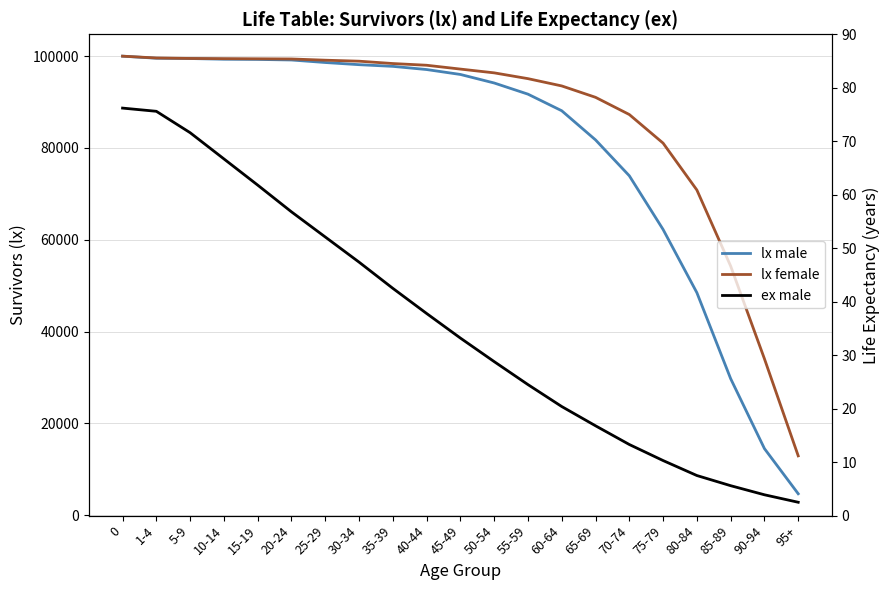

What is the label of the 6th point from the right?

70-74